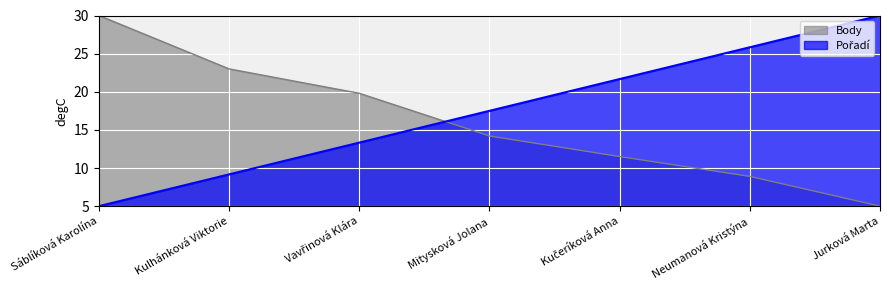

What is the difference between the maximum and second lowest values in the Body series?

21.1